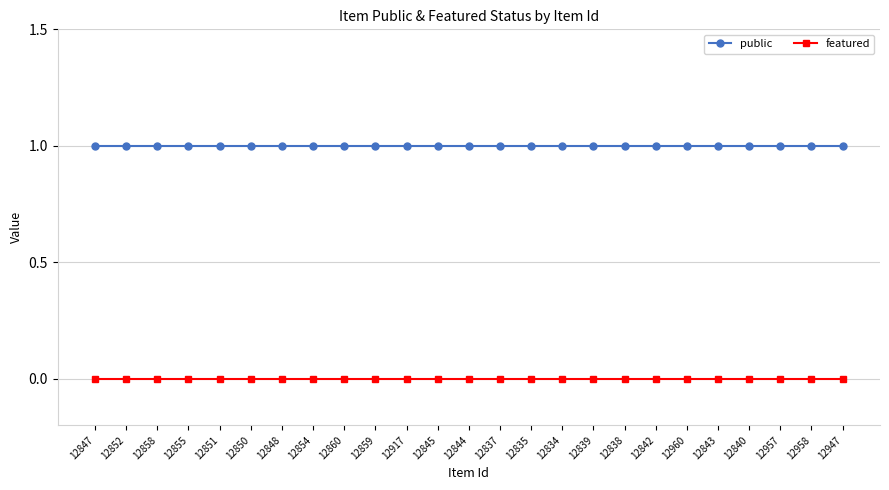

Is the value of featured at 12848 greater than the value of public at 12838?

No